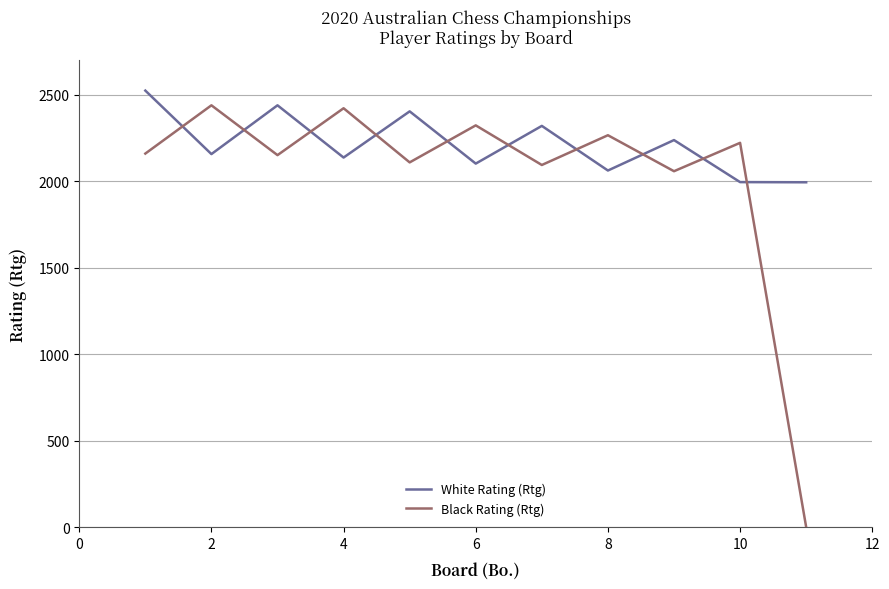

What is the greatest value displayed?

2523